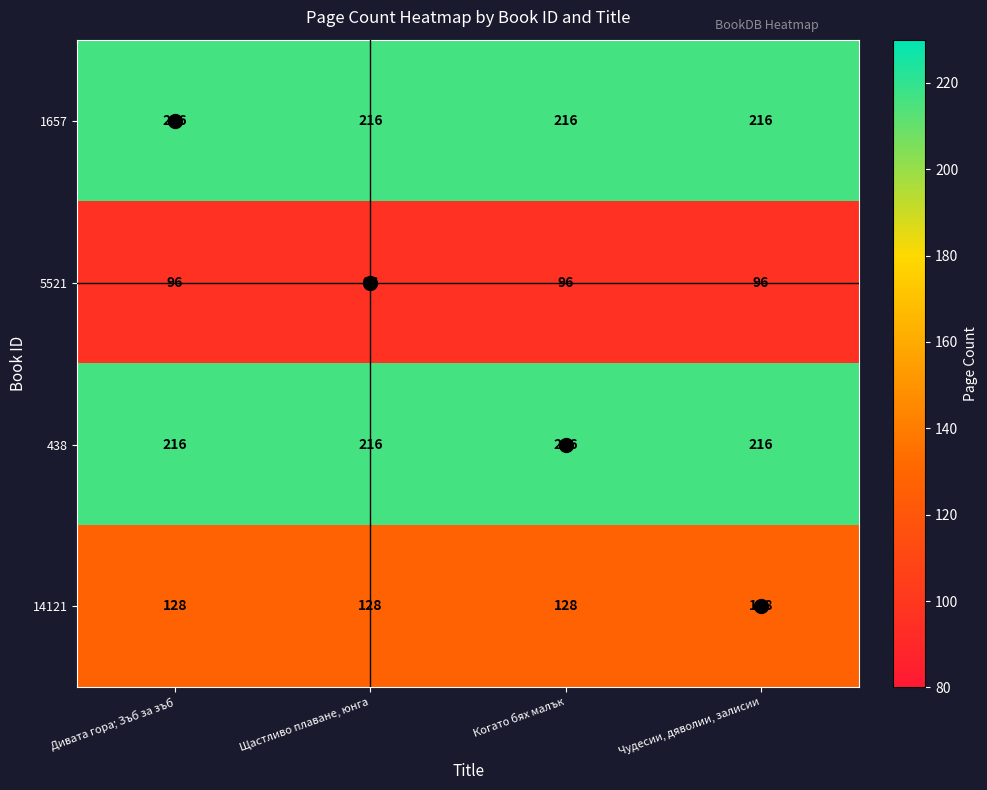

What is the total value across all series at Чудесии, дяволии, залисии?

656